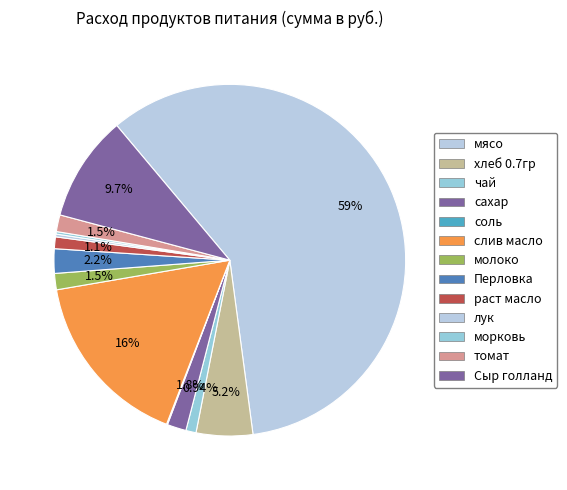

Which category accounts for the majority?

мясо